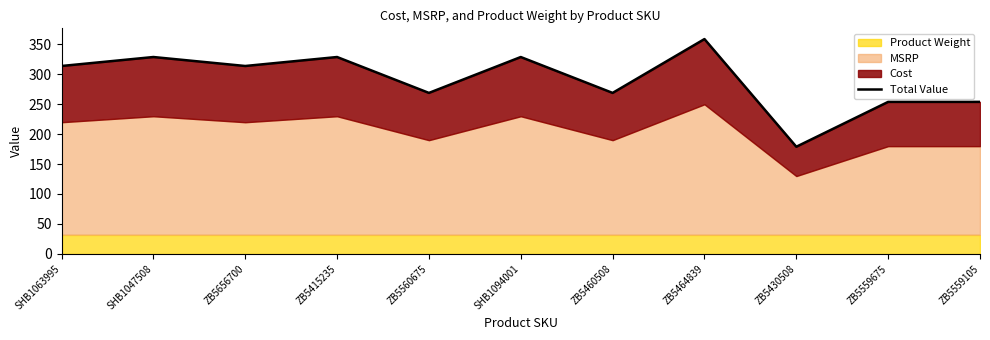

What is the maximum value shown in the chart?

359